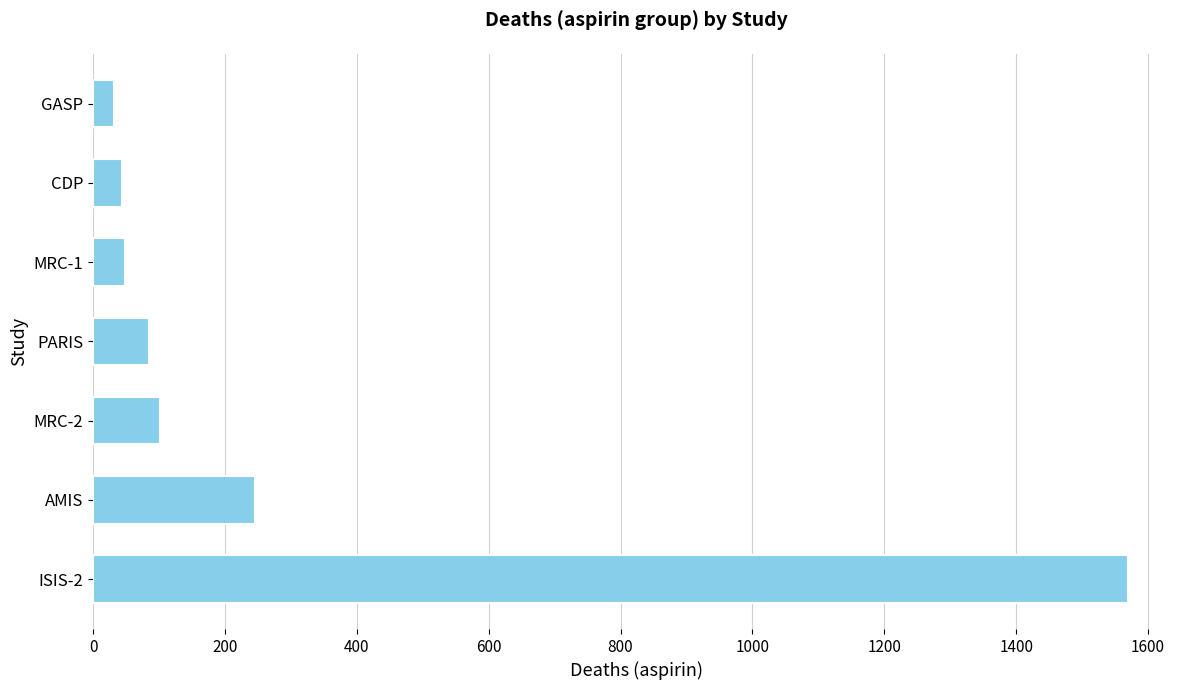

The value at MRC-2 is 102. True or false?

True